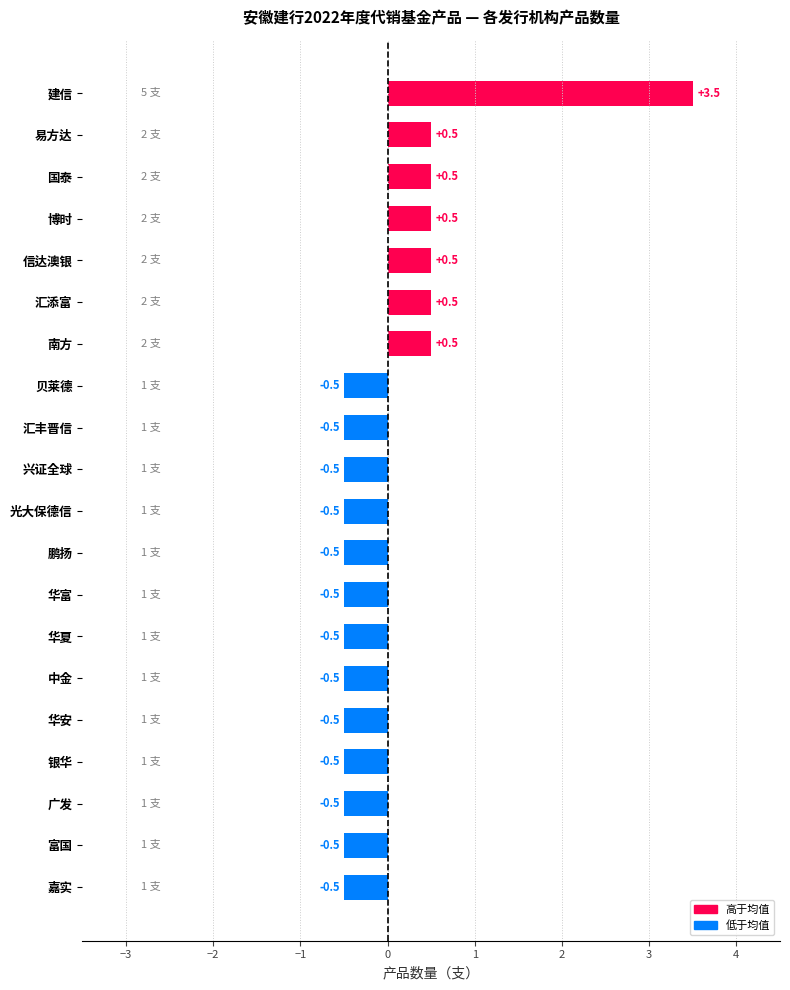

Which label corresponds to the largest value in the chart?

建信